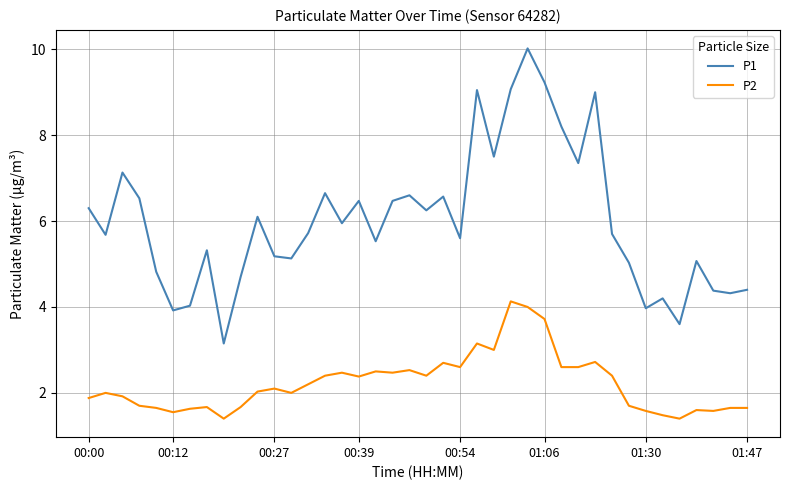

What is the smallest value displayed?

1.4